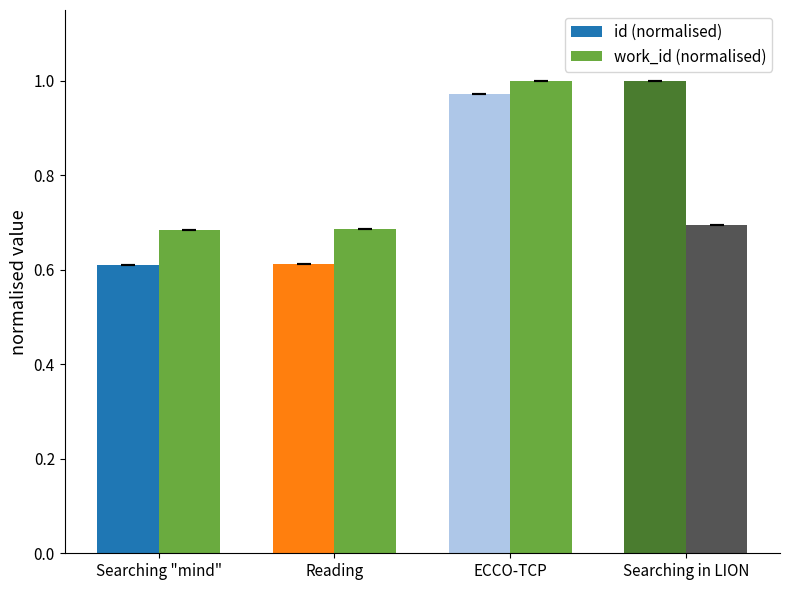

At Reading, list the series in order from largest to smallest.

work_id (normalised), id (normalised)